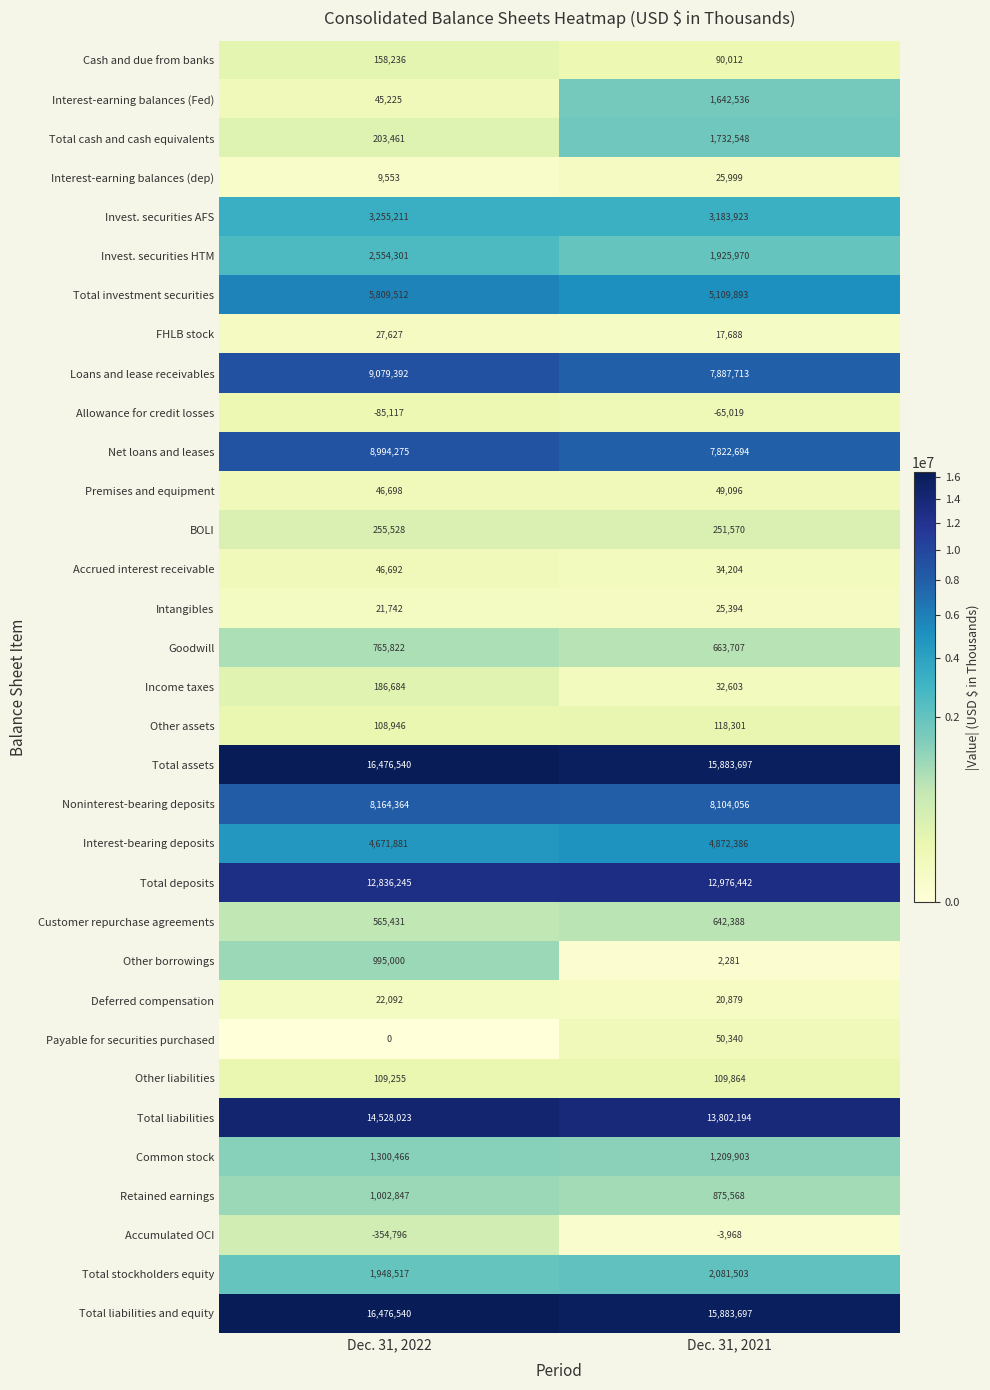

What is the difference between the Cash and due from banks values at Dec. 31, 2022 and Dec. 31, 2021?

68224